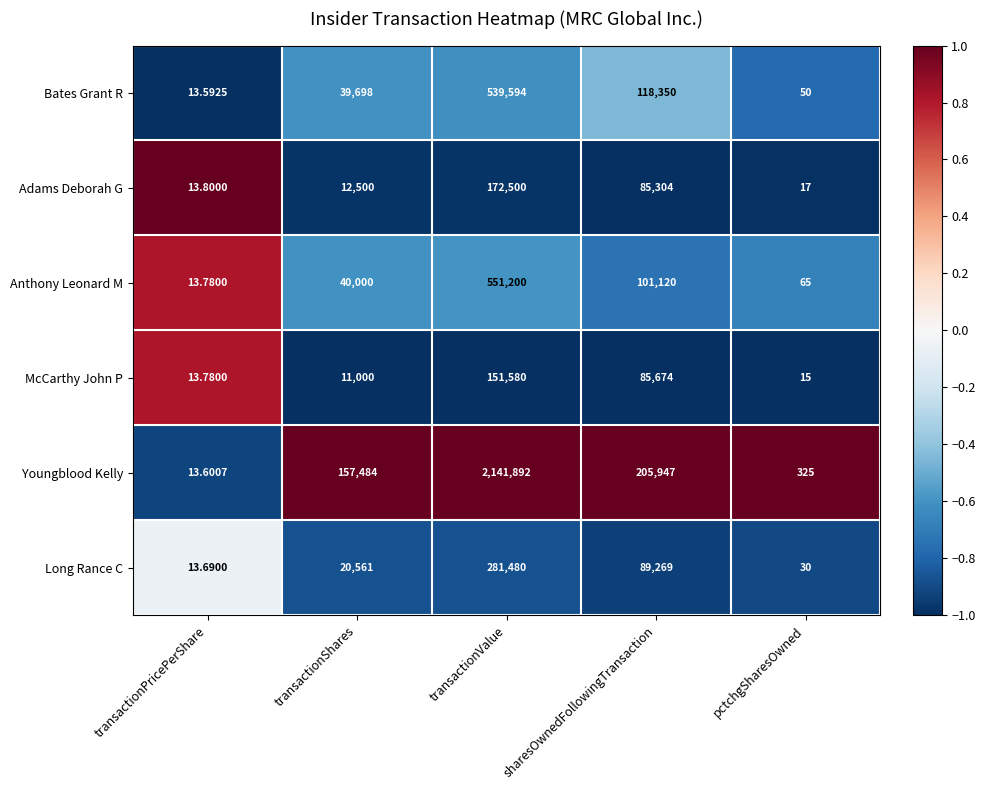

What is the total value across all series at sharesOwnedFollowingTransaction?

685664.0